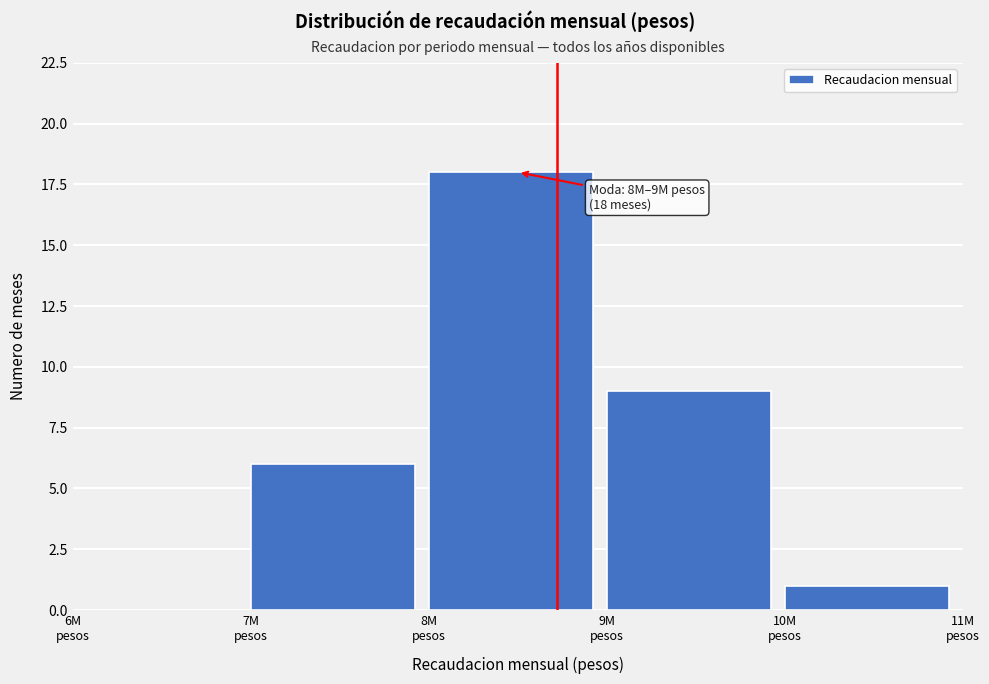

What is the sum of all values?

34